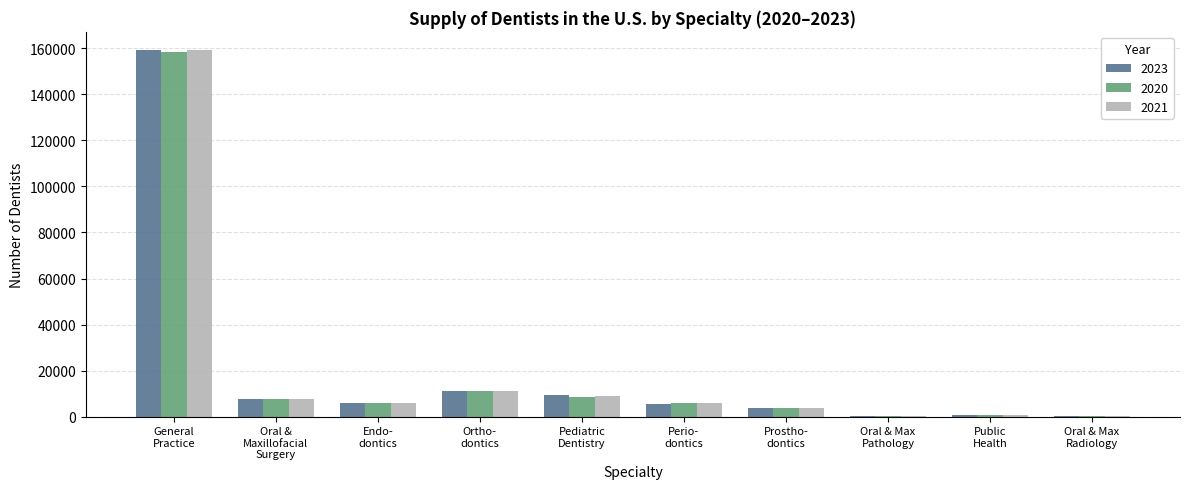

What are all the series names shown in the legend?

2023, 2020, 2021